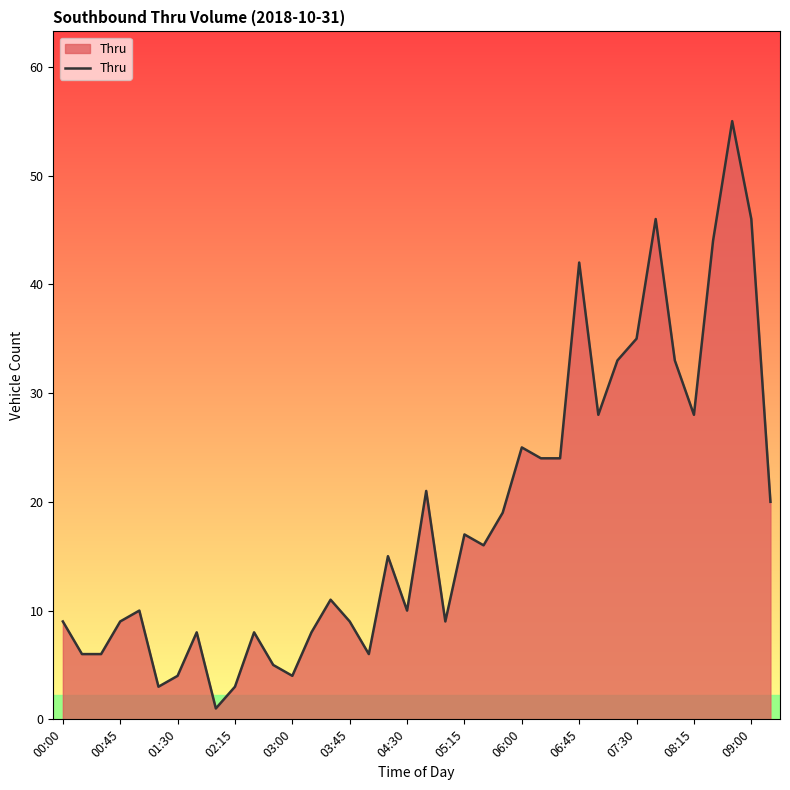

What is the difference between the maximum and minimum values?

54